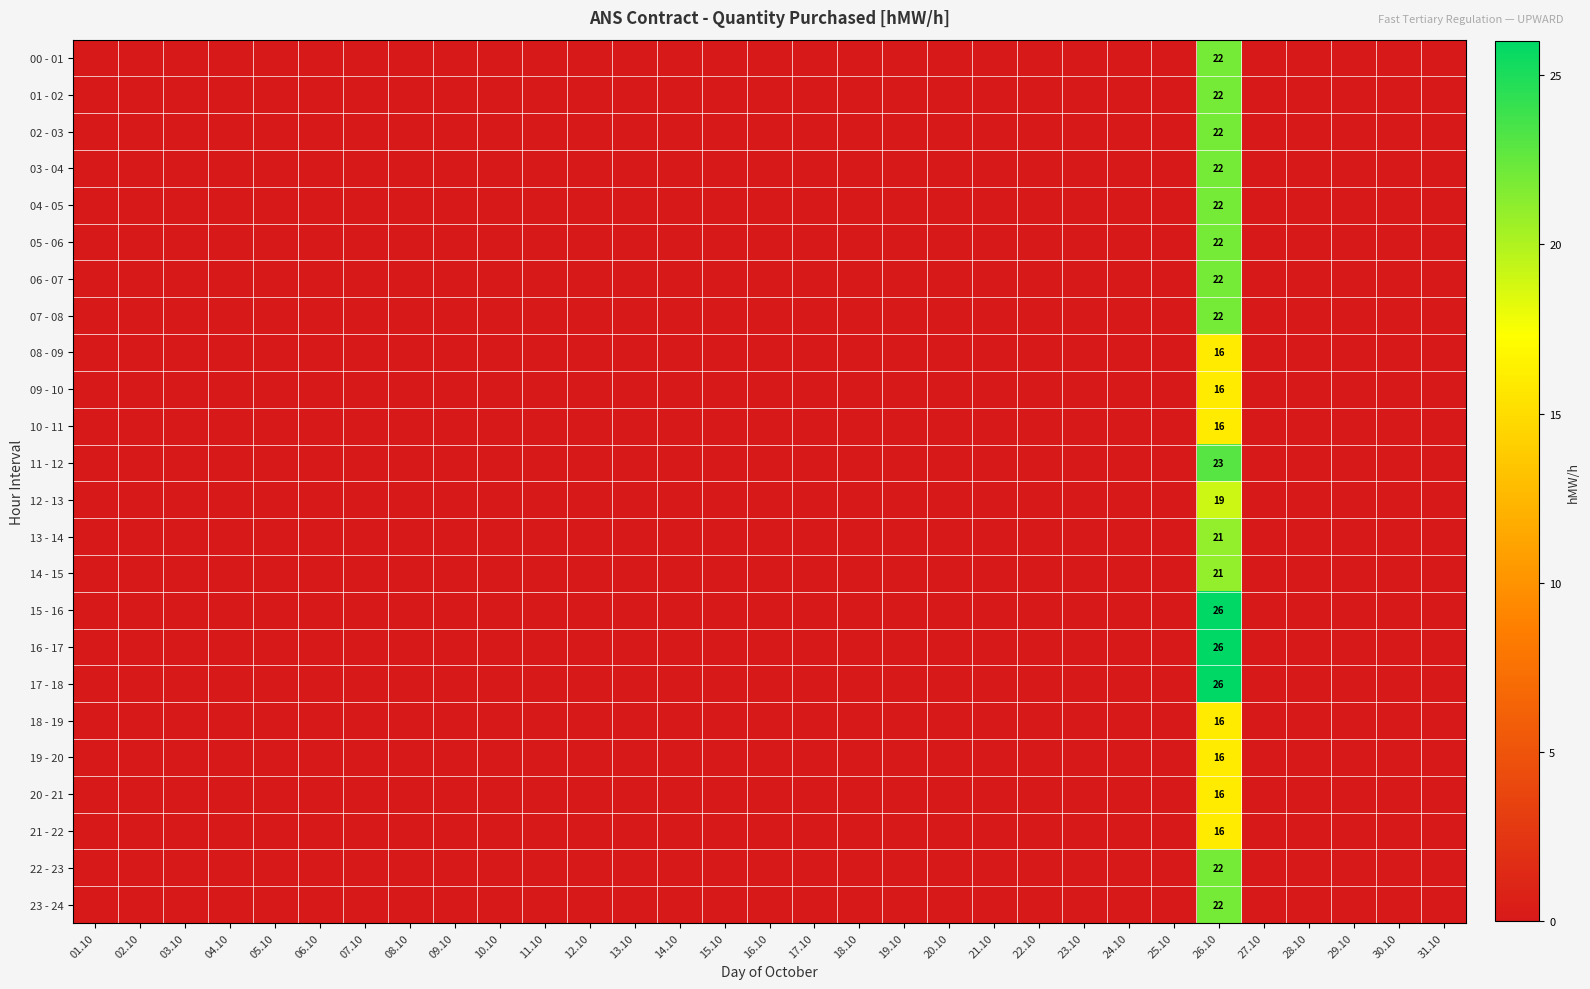

Is the value of 05 - 06 at 26.10 greater than the value of 19 - 20 at 26.10?

Yes